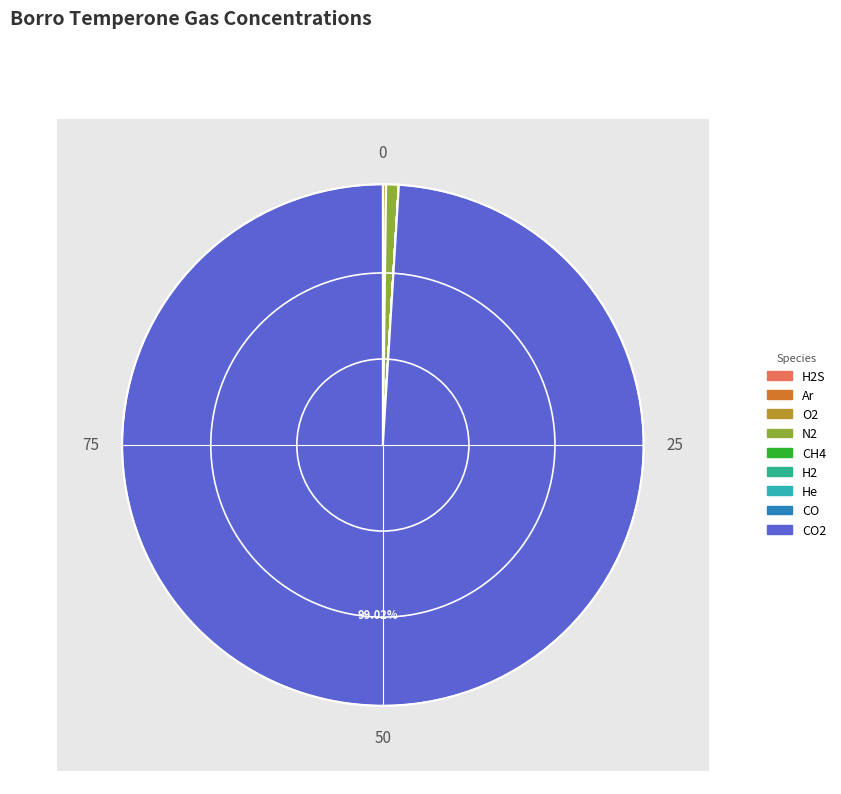

Does any single category account for the majority?

Yes